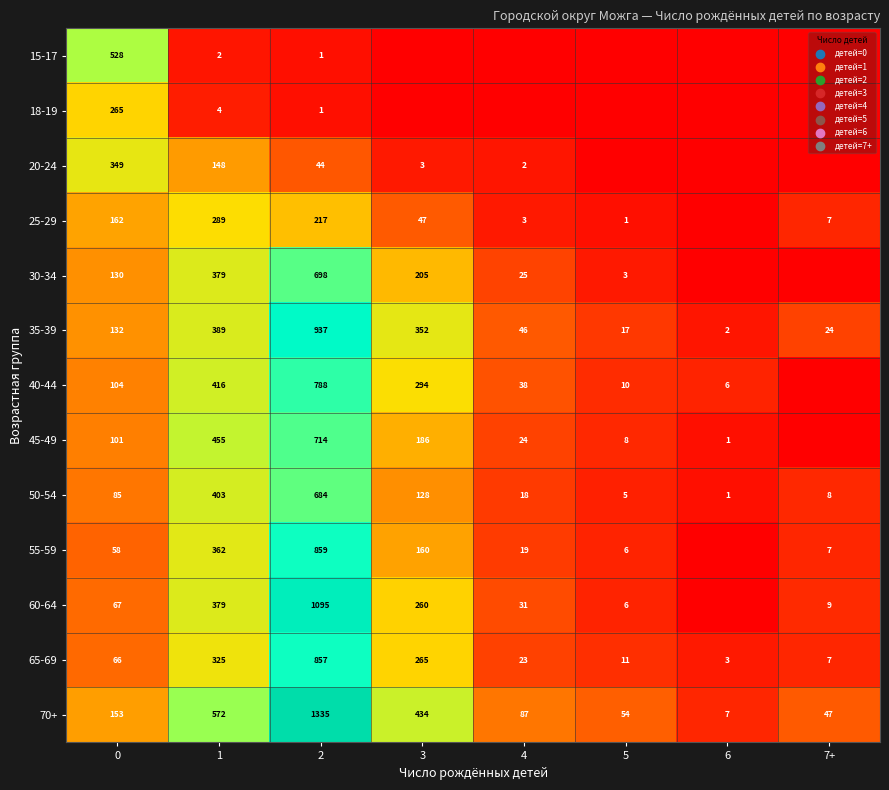

At how many categories does at least one series exceed 845?

1